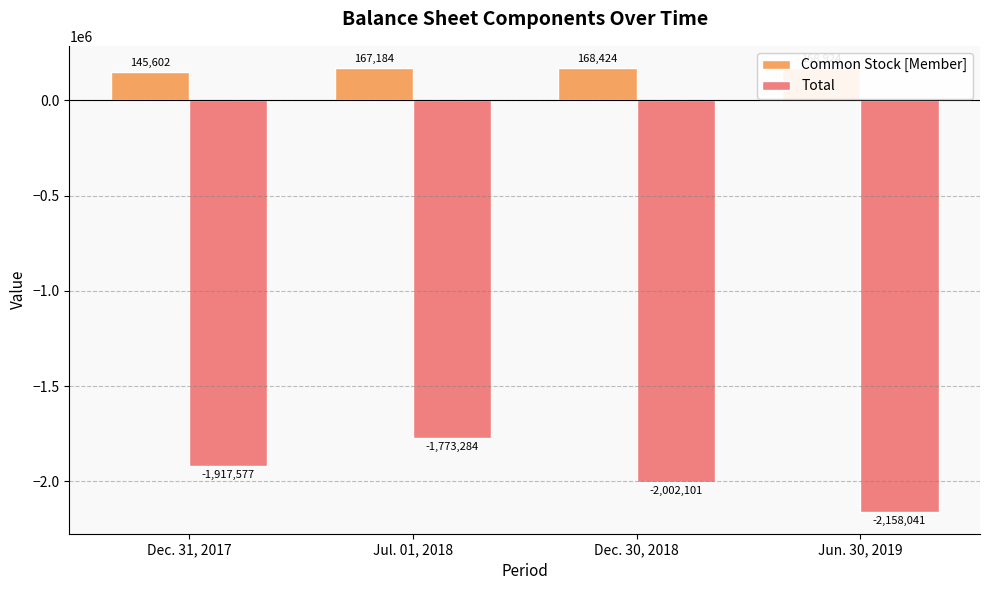

Which series changed the most between Jul. 01, 2018 and Jun. 30, 2019?

Total